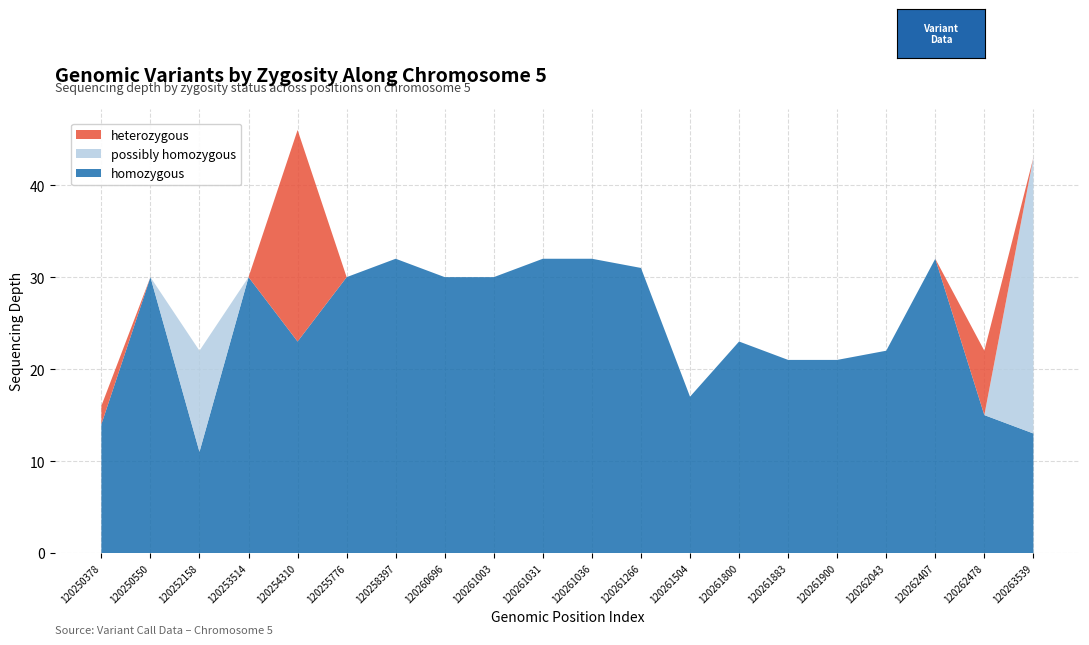

What is the total value across all series at 120261900?

21